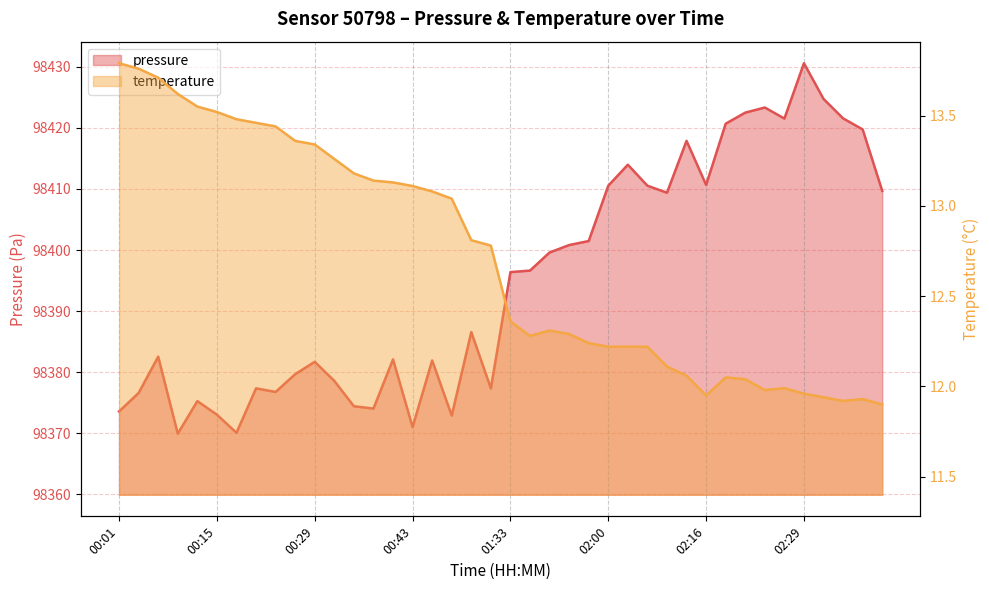

True or false: pressure and temperature intersect in this chart.

False